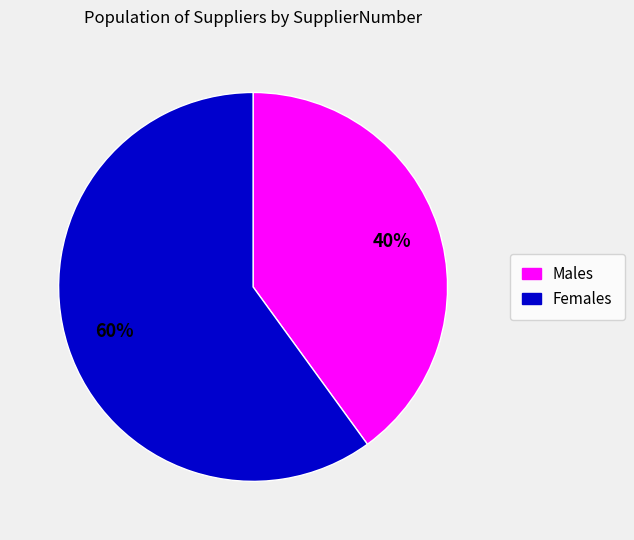

How many slices are in this pie chart?

2